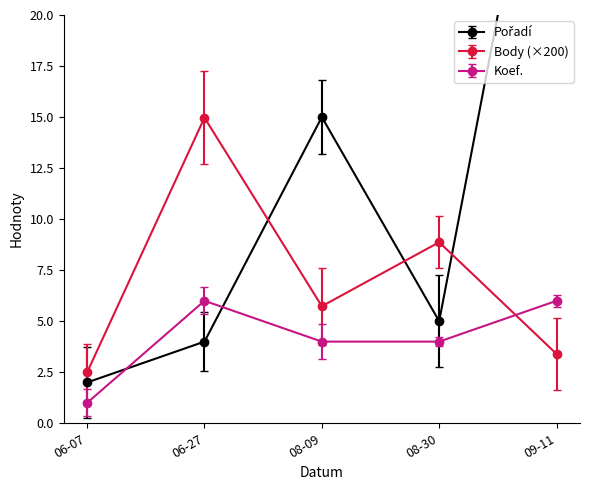

List the series in order of their overall mean, highest first.

Pořadí, Body, Koef.